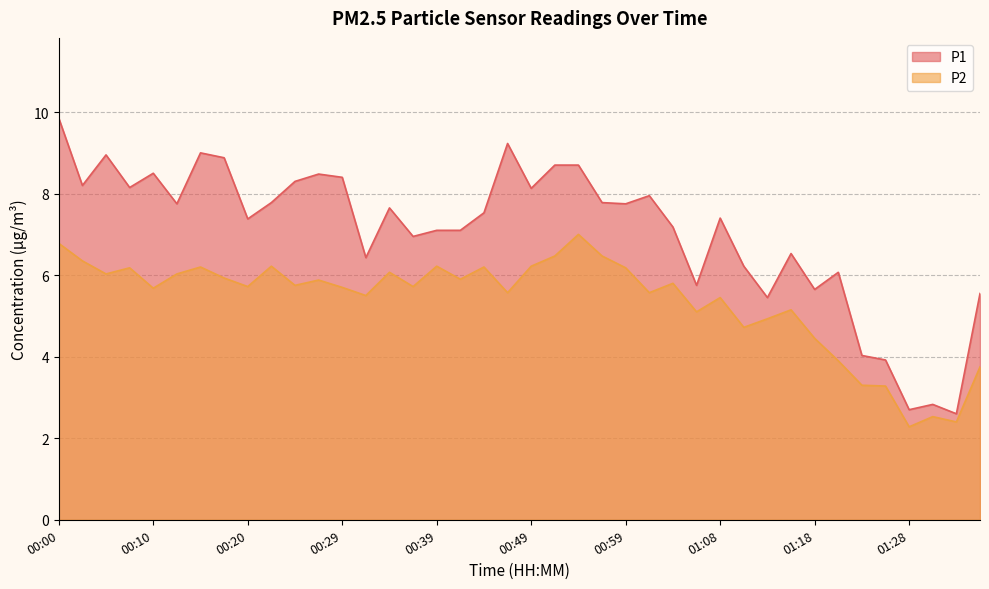

Rank the series by their maximum value, from lowest to highest.

P2, P1